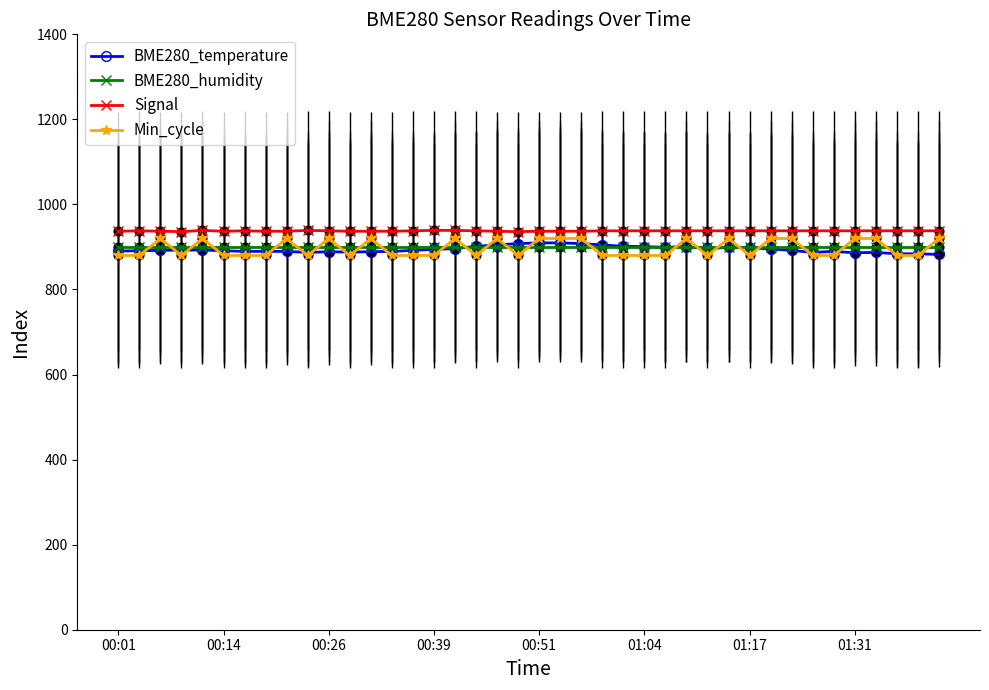

What is the value of the BME280_humidity point at the 29th from the left?

900.0